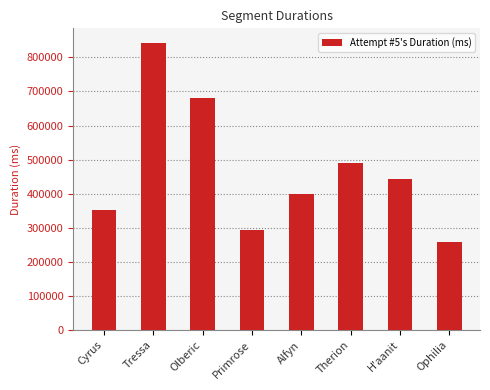

At which label does the data first exceed 443160?

Tressa